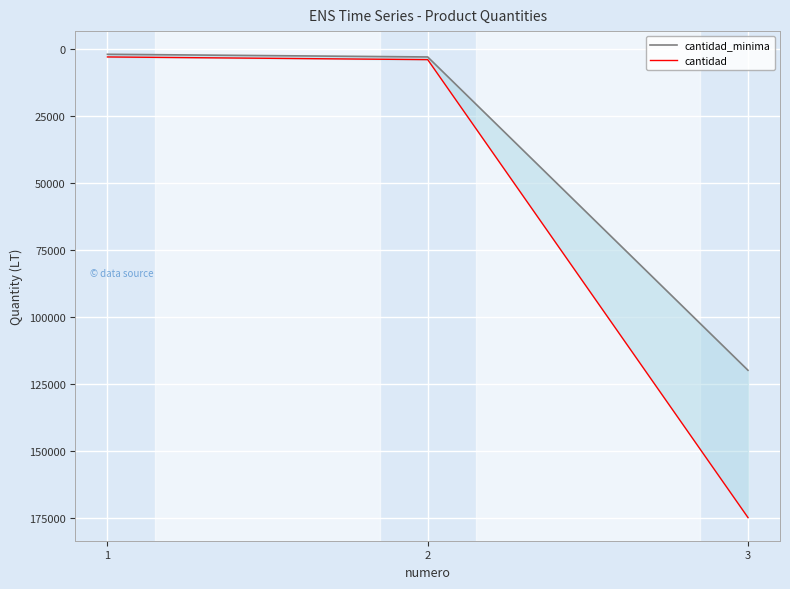

List the series in order of their overall mean, lowest first.

cantidad_minima, cantidad